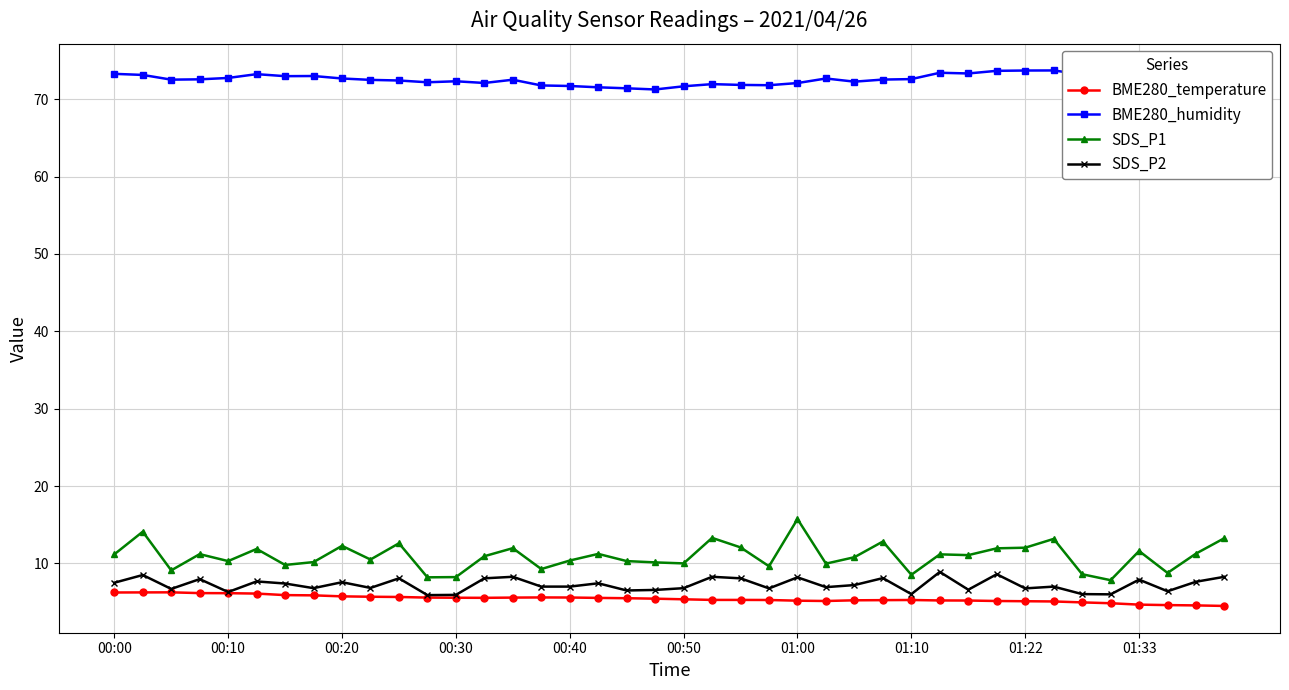

True or false: BME280_humidity and SDS_P1 intersect in this chart.

False